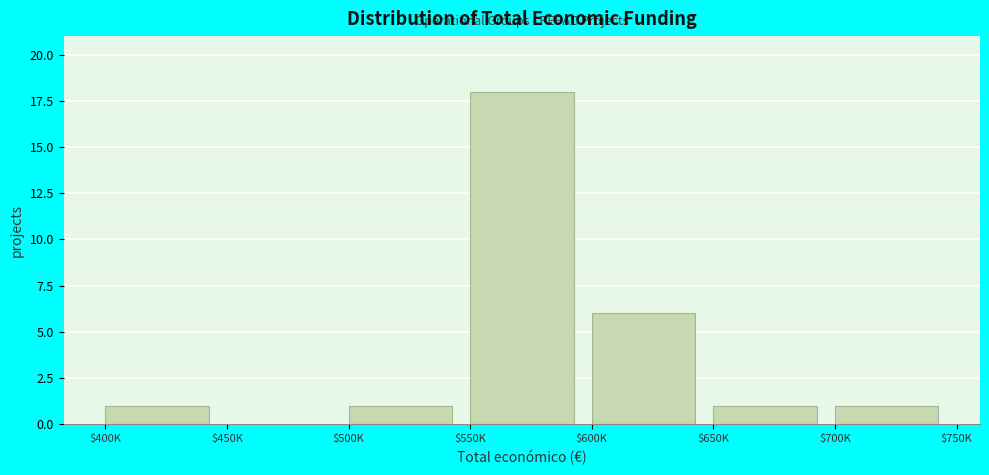

What is the maximum value shown in the chart?

18